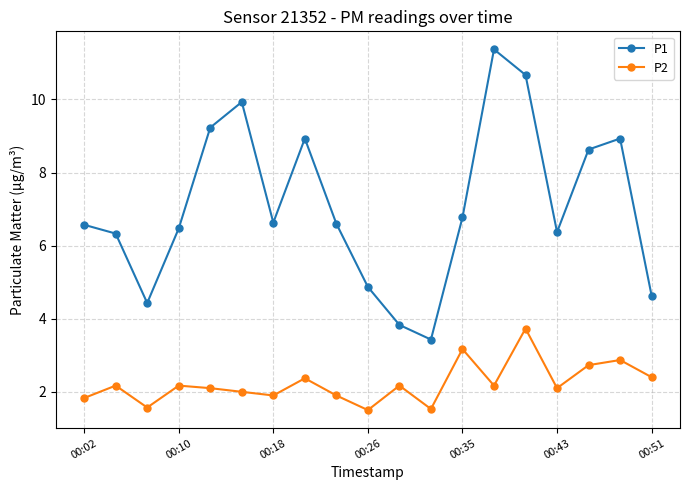

How many lines are shown in the chart?

2